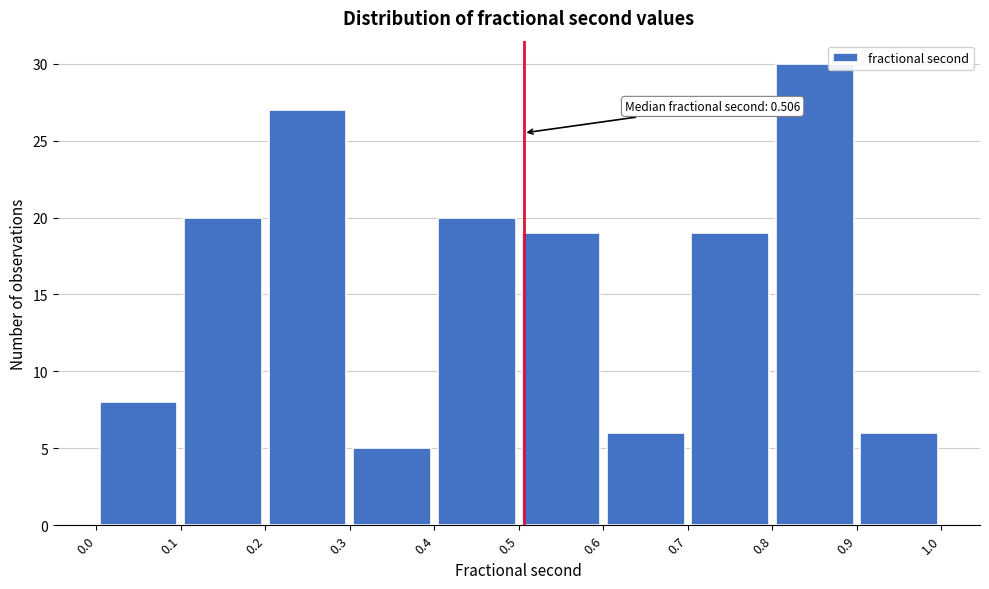

Which range on the x-axis has the tallest bar?

0.8 to 0.9